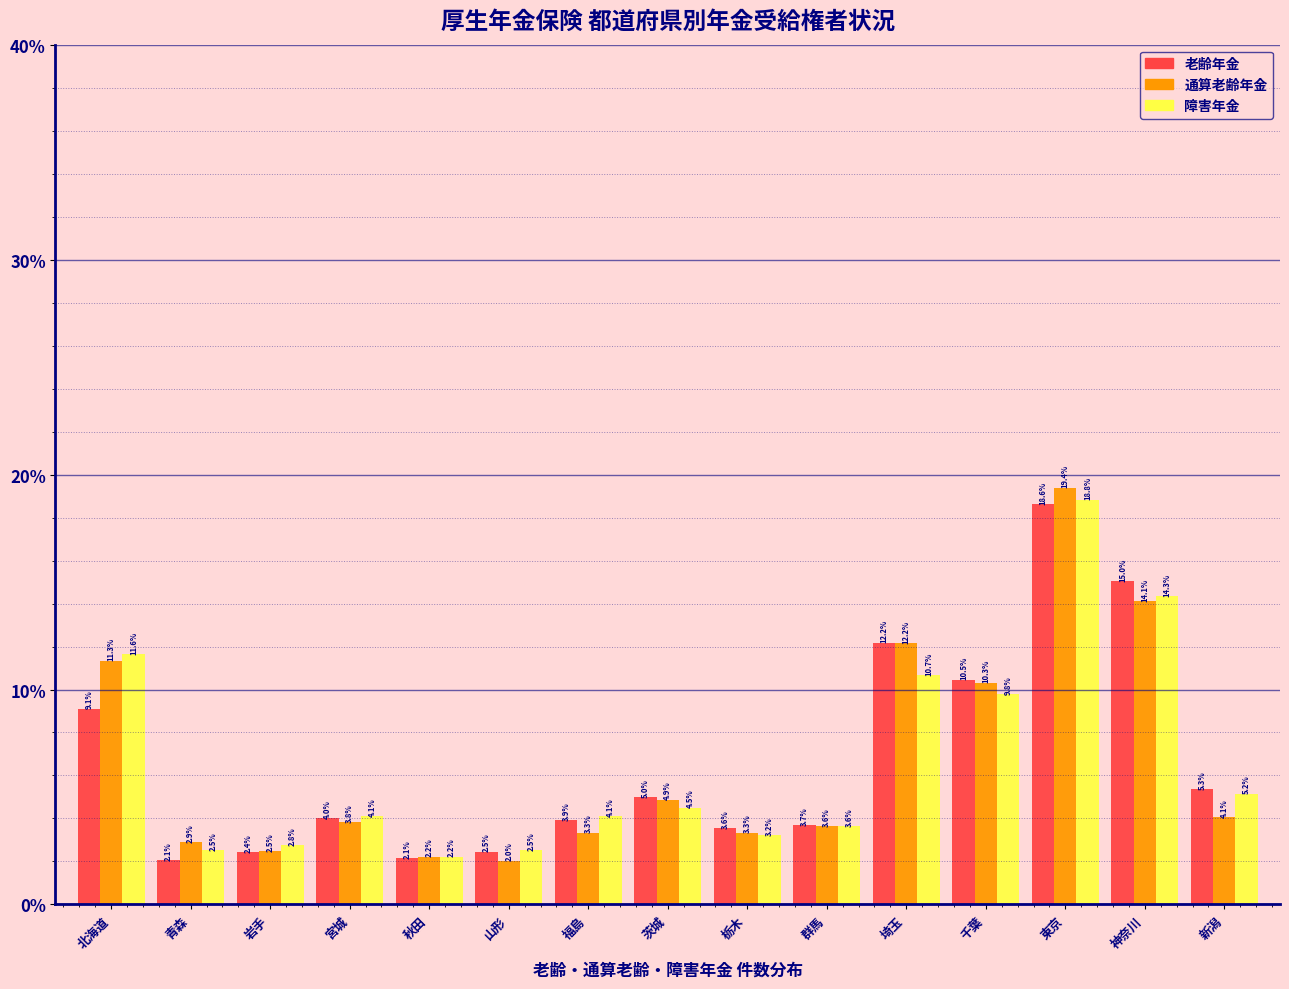

Reading left to right, transcribe all the data shown in this chart.

老齢年金: 北海道=9.1	青森=2.1	岩手=2.4	宮城=4.0	秋田=2.1	山形=2.5	福島=3.9	茨城=5.0	栃木=3.6	群馬=3.7	埼玉=12.2	千葉=10.5	東京=18.6	神奈川=15.0	新潟=5.3
通算老齢年金: 北海道=11.3	青森=2.9	岩手=2.5	宮城=3.8	秋田=2.2	山形=2.0	福島=3.3	茨城=4.9	栃木=3.3	群馬=3.6	埼玉=12.2	千葉=10.3	東京=19.4	神奈川=14.1	新潟=4.1
障害年金: 北海道=11.6	青森=2.5	岩手=2.8	宮城=4.1	秋田=2.2	山形=2.5	福島=4.1	茨城=4.5	栃木=3.2	群馬=3.6	埼玉=10.7	千葉=9.8	東京=18.8	神奈川=14.3	新潟=5.2